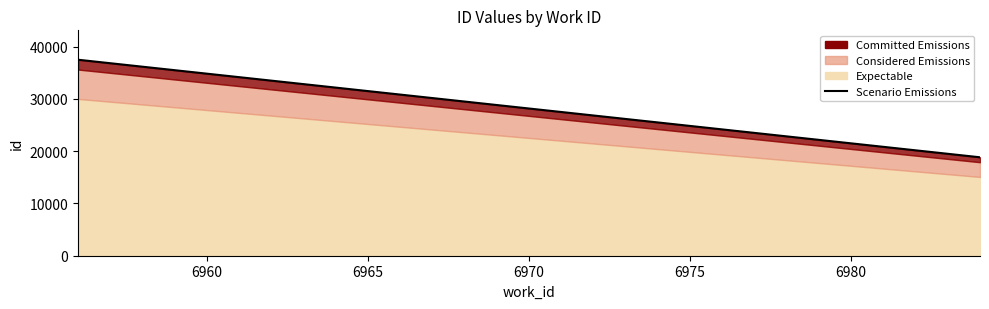

What is the difference between the maximum and minimum values?

18659